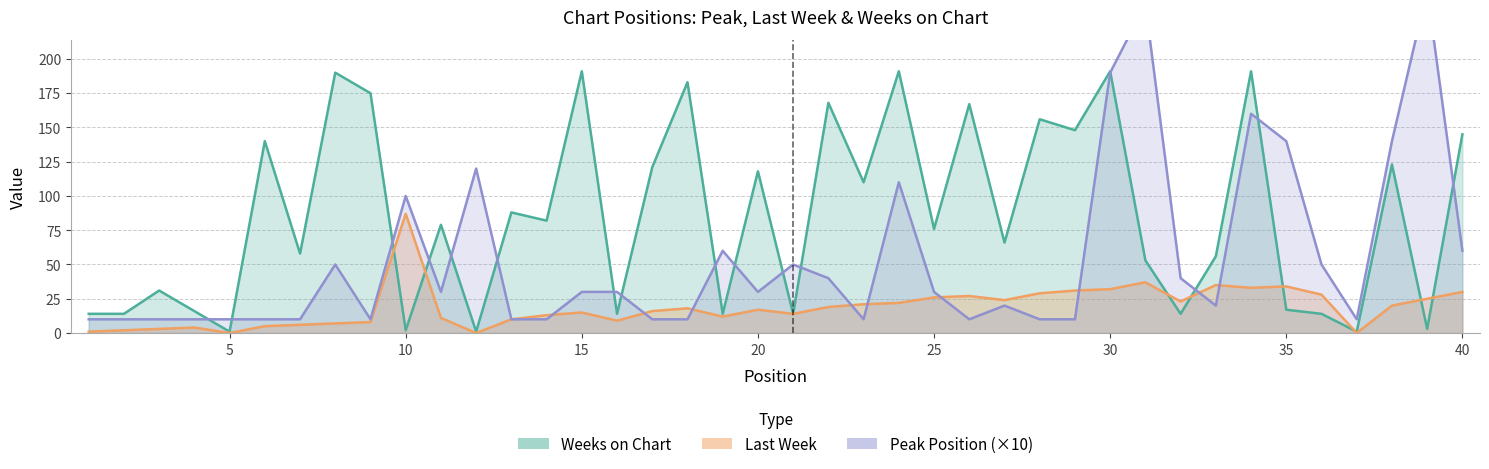

At which label does Weeks on Chart first exceed 79?

6